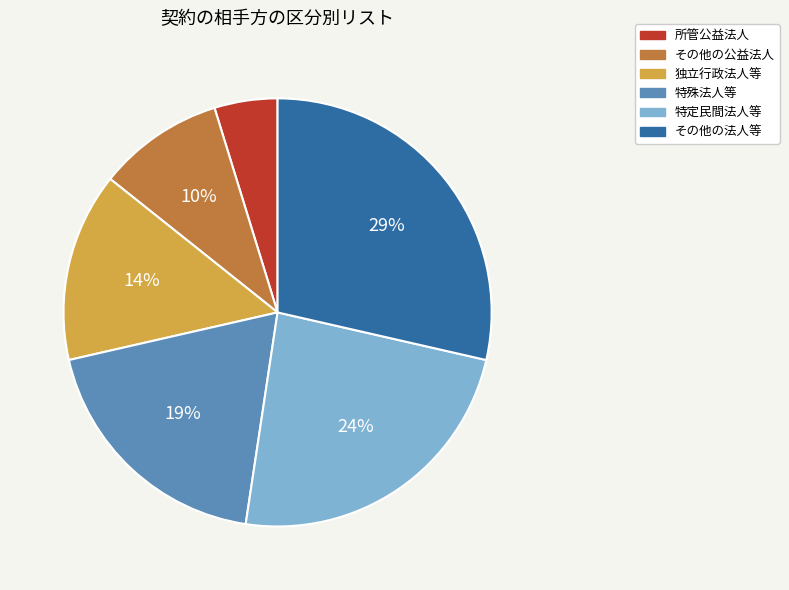

Approximately how many times larger is the value at 特殊法人等 compared to 特定民間法人等?

0.8